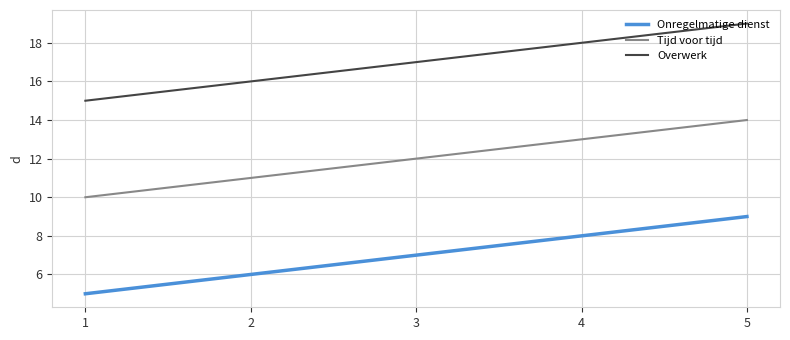

What is the sum of all Onregelmatige dienst values?

35